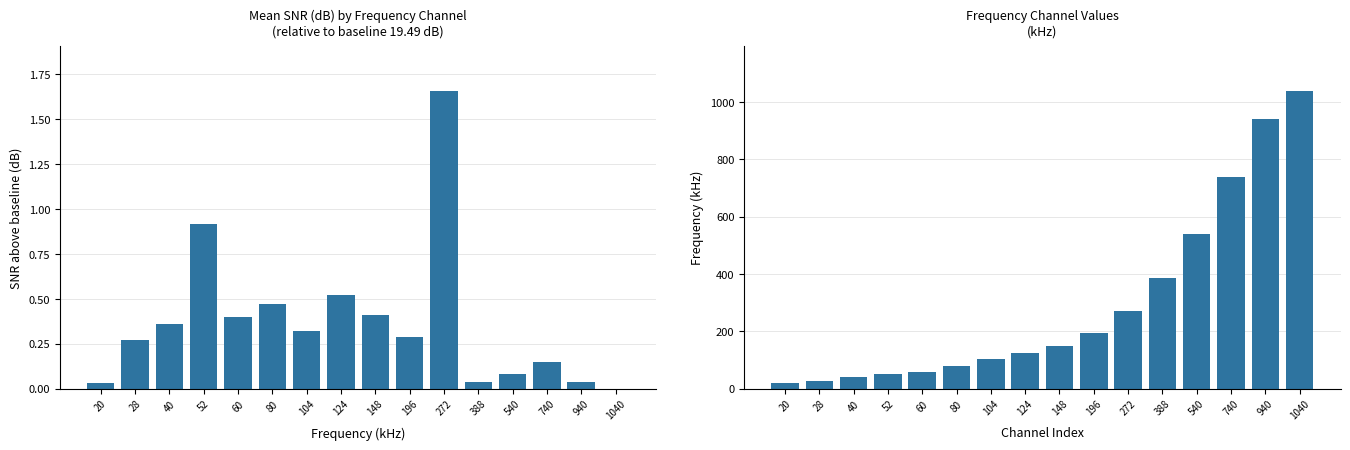

What is the spread (max minus min) of values at 60?

59.6